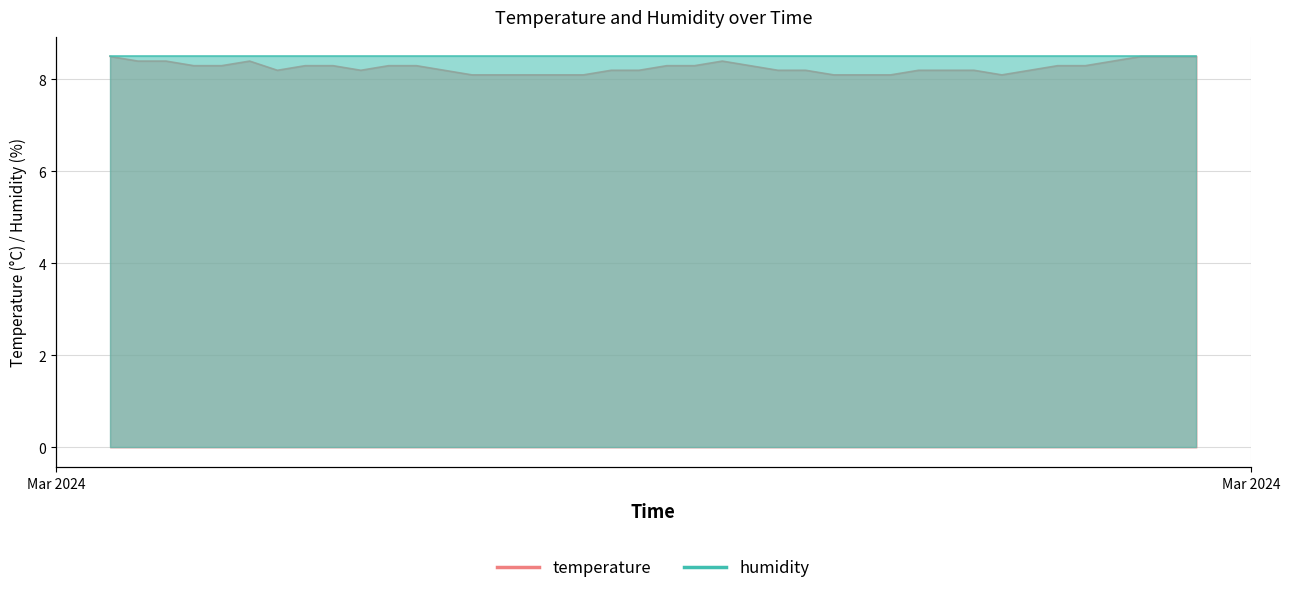

What is the change in value from 2024-03-02T02:07:32 to 2024-03-02T03:03:15?

+0.2